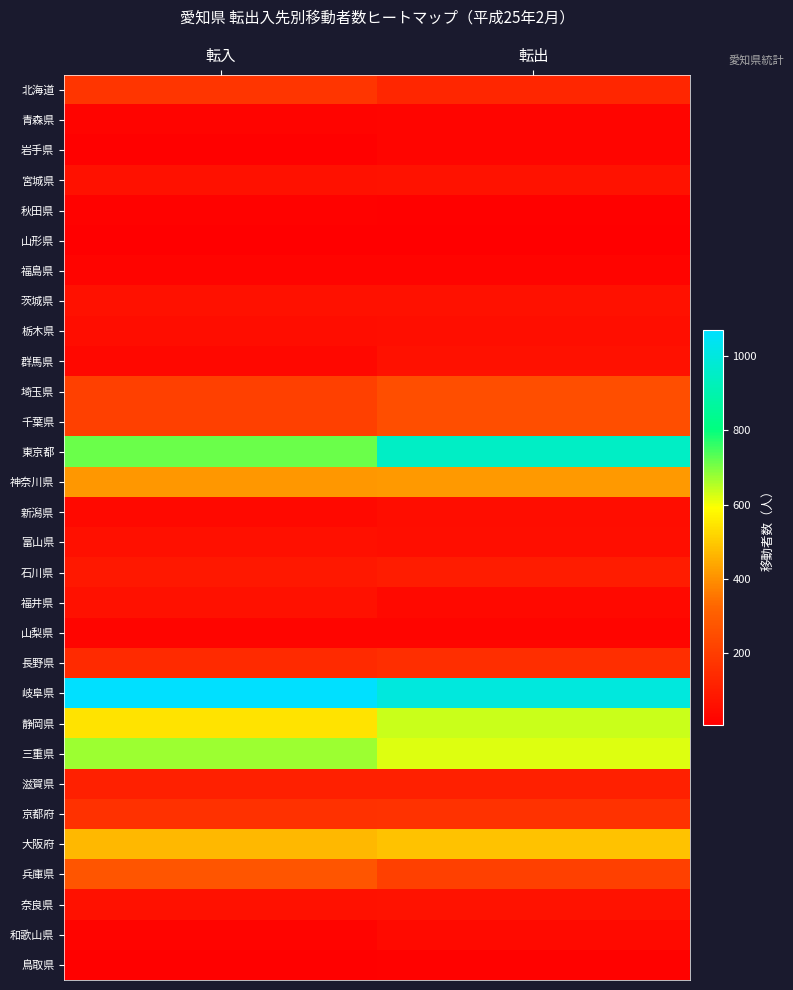

At 転出, list the series in order from smallest to largest.

山形県, 秋田県, 鳥取県, 福島県, 山梨県, 青森県, 岩手県, 福井県, 和歌山県, 新潟県, 富山県, 栃木県, 群馬県, 茨城県, 宮城県, 奈良県, 石川県, 滋賀県, 北海道, 長野県, 京都府, 兵庫県, 千葉県, 埼玉県, 神奈川県, 大阪府, 三重県, 静岡県, 東京都, 岐阜県